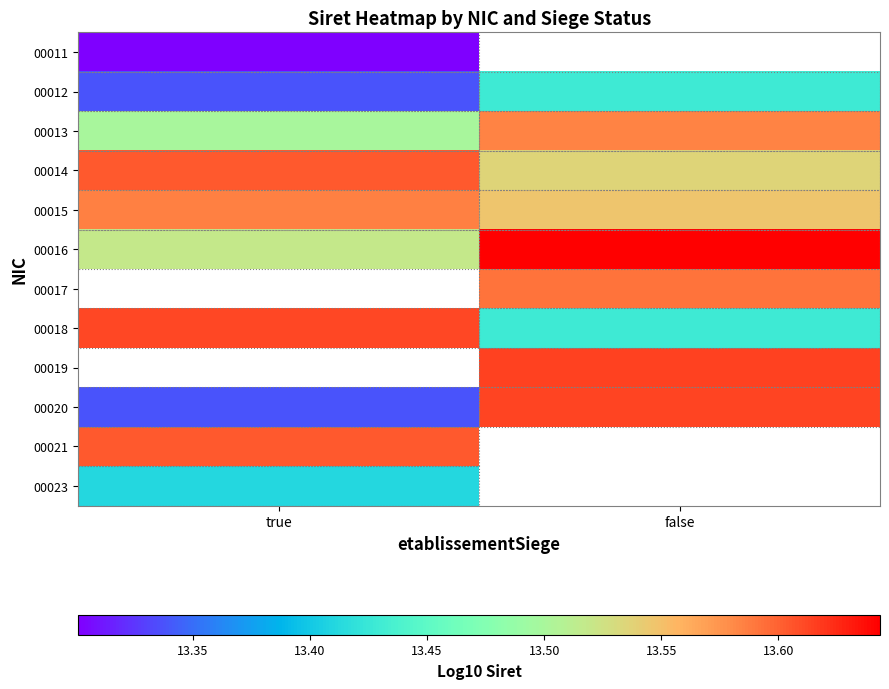

At which label is 00016 closest to 13?

true